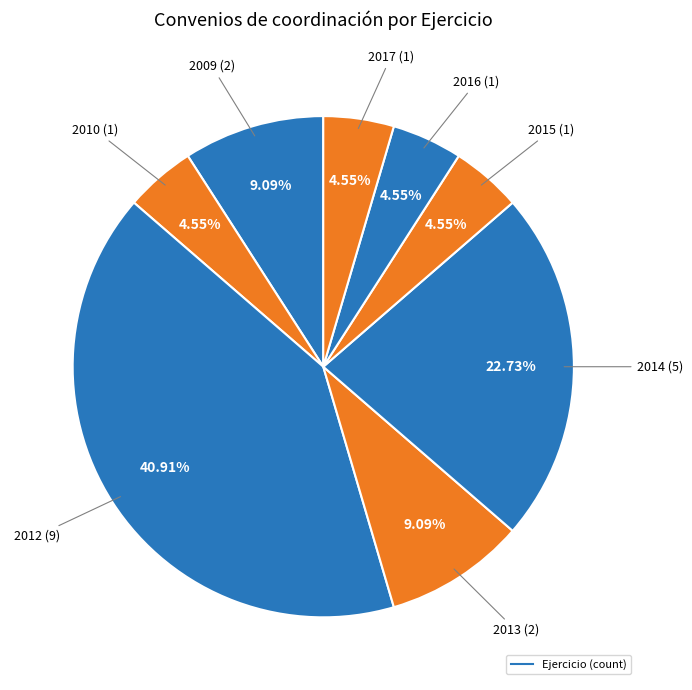

How many segments does this pie chart have?

8